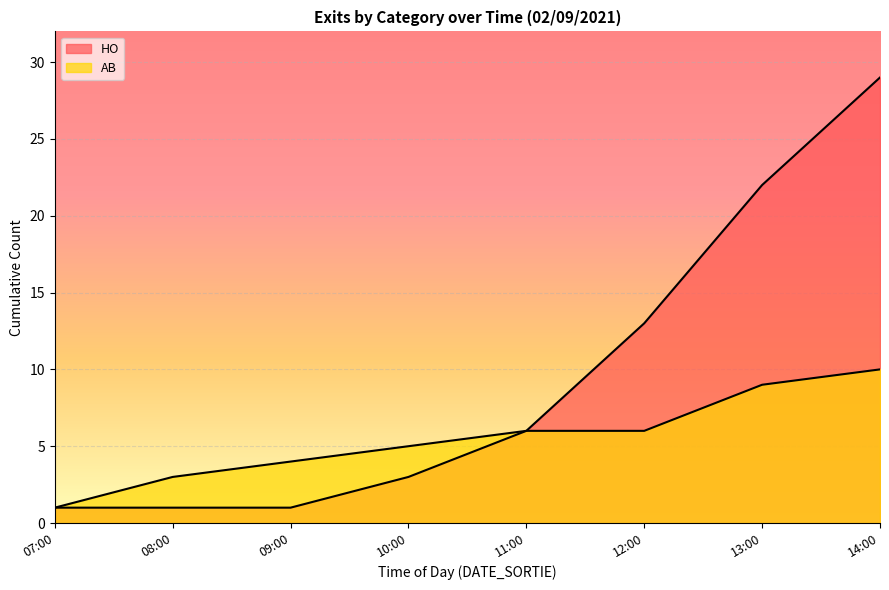

True or false: AB and HO intersect in this chart.

False